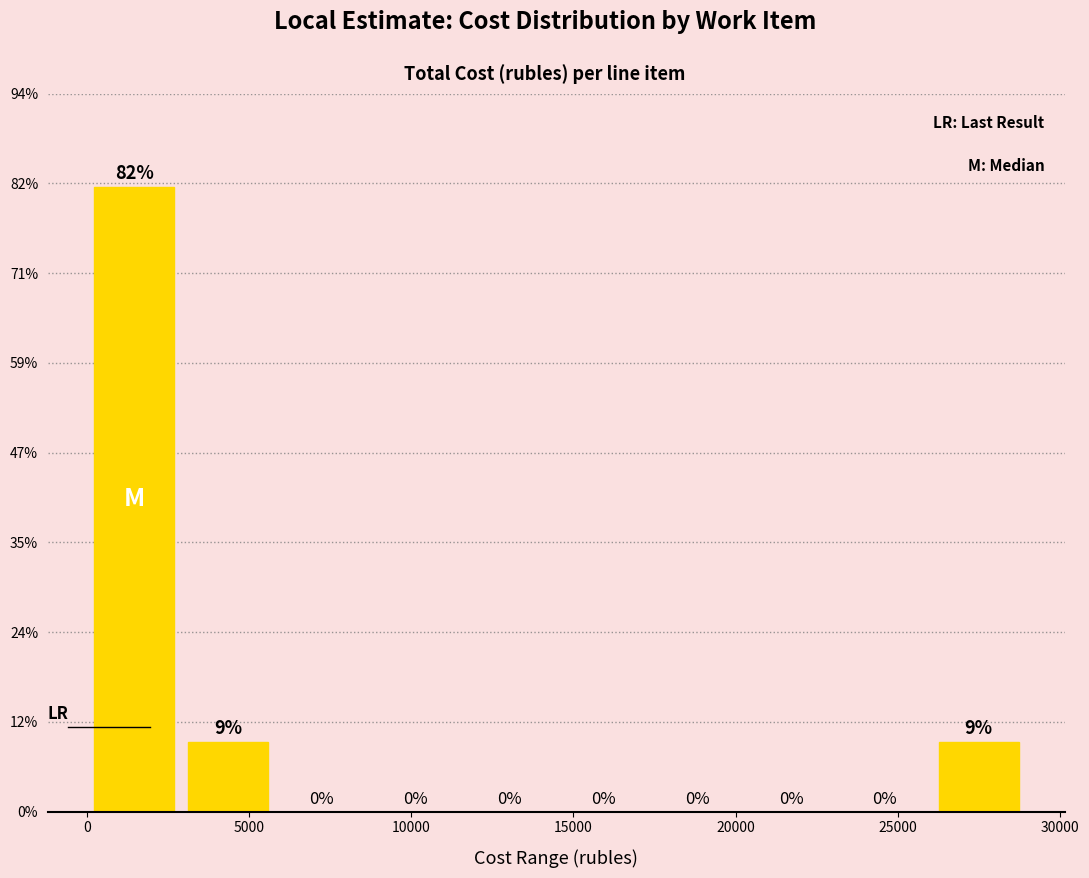

Which range on the x-axis has the tallest bar?

0 to 3000